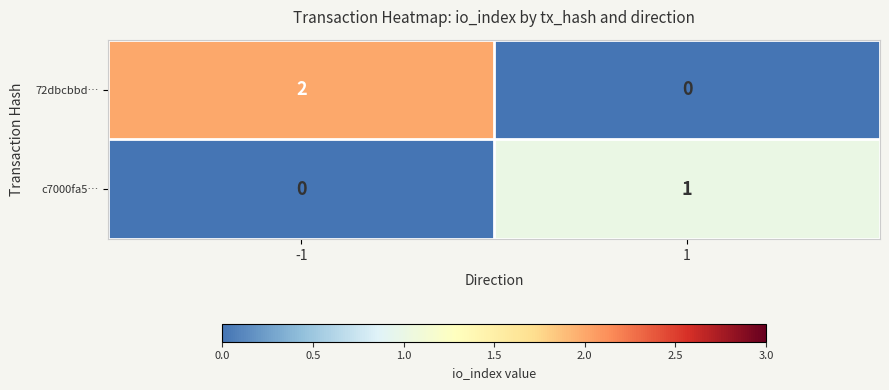

The c7000fa5… series shows 1 at -1. True or false?

False